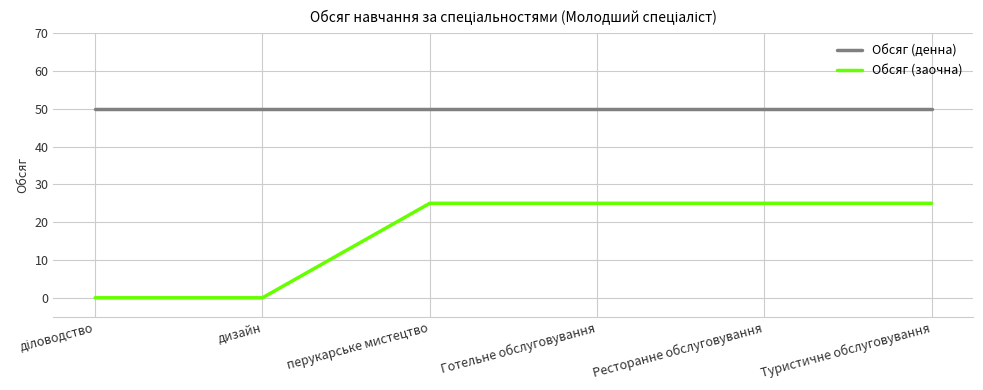

What is the maximum value for Обсяг (заочна)?

25